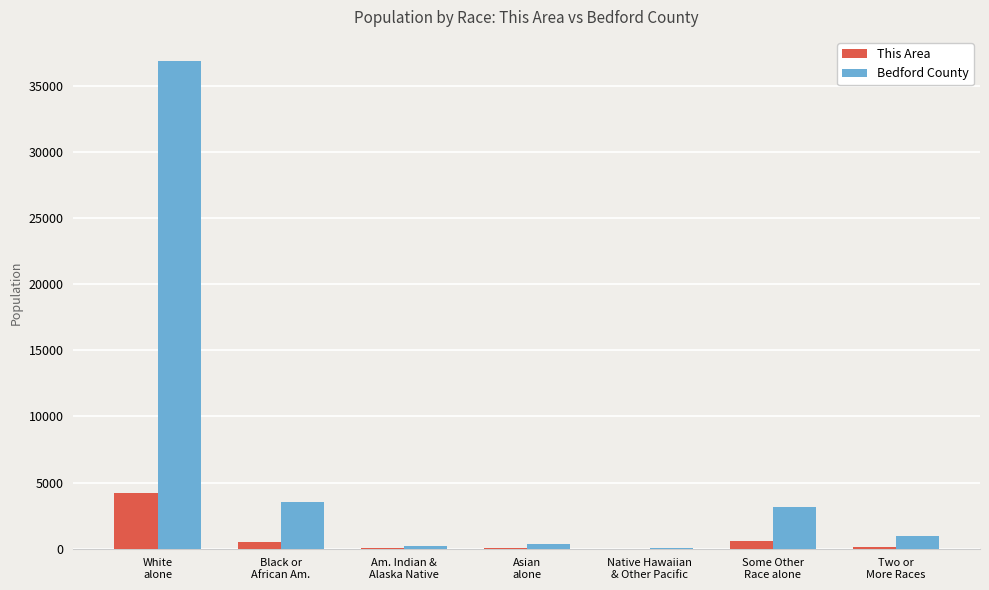

Which series has the largest total across all categories?

Bedford County